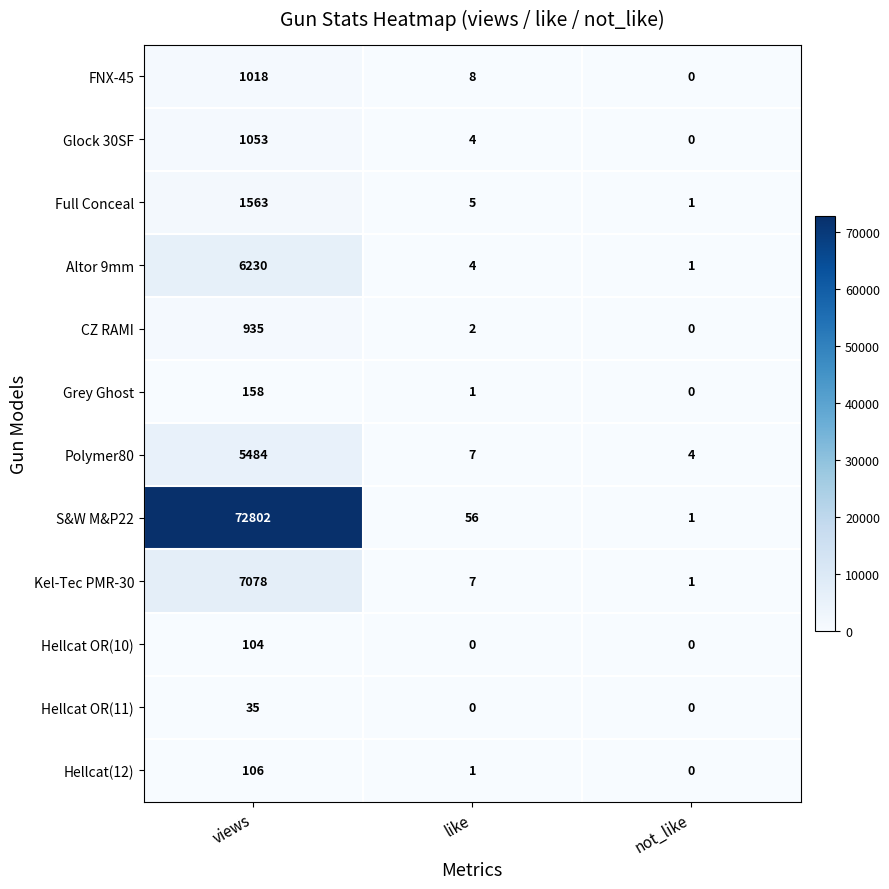

Where is Kel-Tec PMR-30 nearest to the value 3539?

like